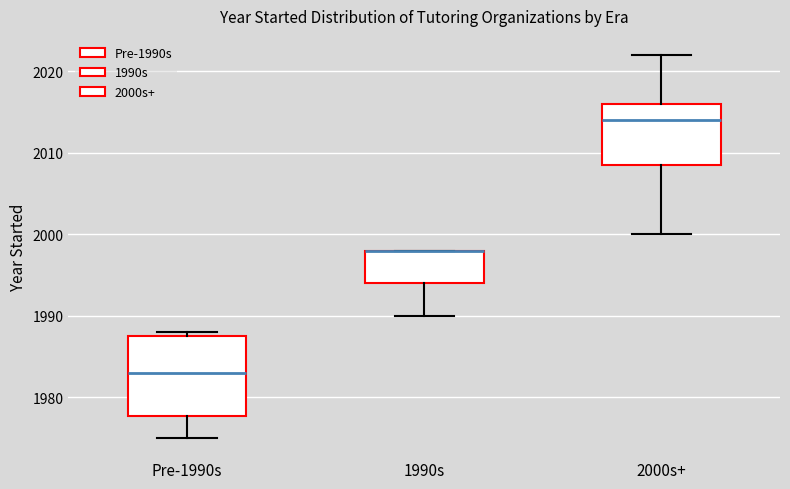

Reading left to right, read every box against the y-axis: the position of its median line, the range the box covers, and the ends of its whiskers. The values are not printed on the chart, so give them approximately, as read against the axis.

Pre-1990s: median 1983, box 1978 to 1988, whiskers 1975 to 1988 (just above the box's upper edge)
1990s: median 1998 (drawn on the box's upper edge), box 1994 to 1998, whiskers 1990 to 1998
2000s+: median 2014, box 2009 to 2016, whiskers 2000 to 2022